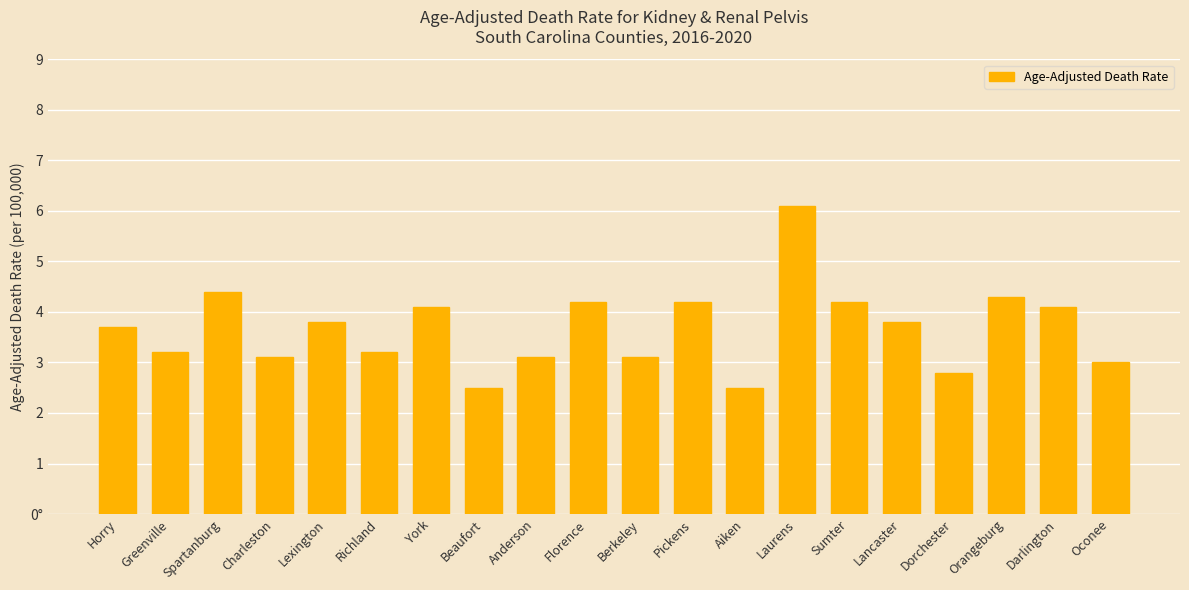

Are the bars horizontal?

No